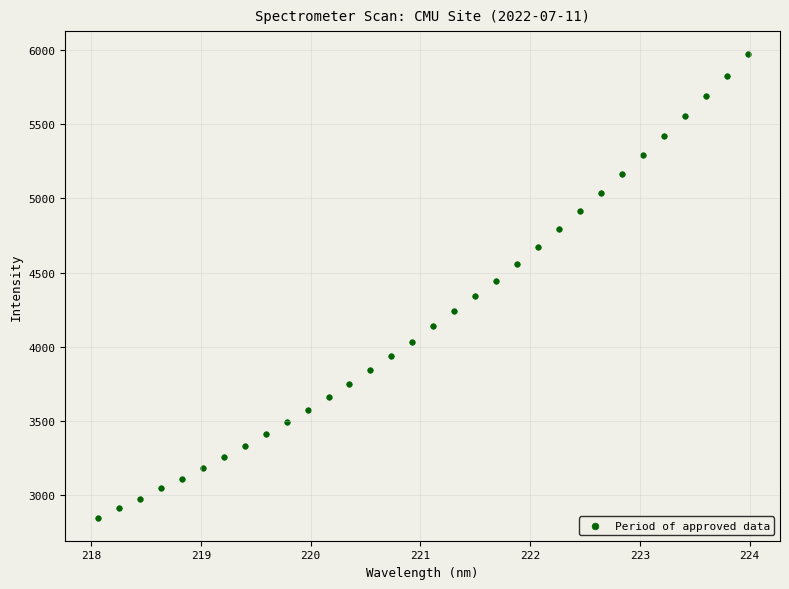

What is the range of Y values (max minus min)?

3118.3